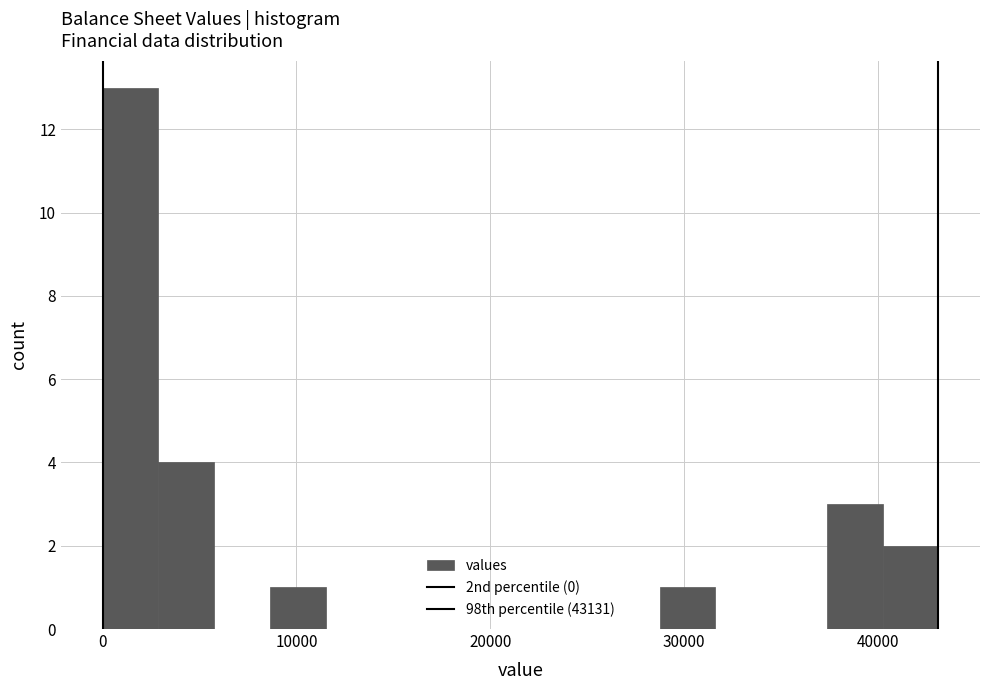

Around what value on the x-axis is the tallest bar? Give the approximate position of its centre, as read against the axis.

1000